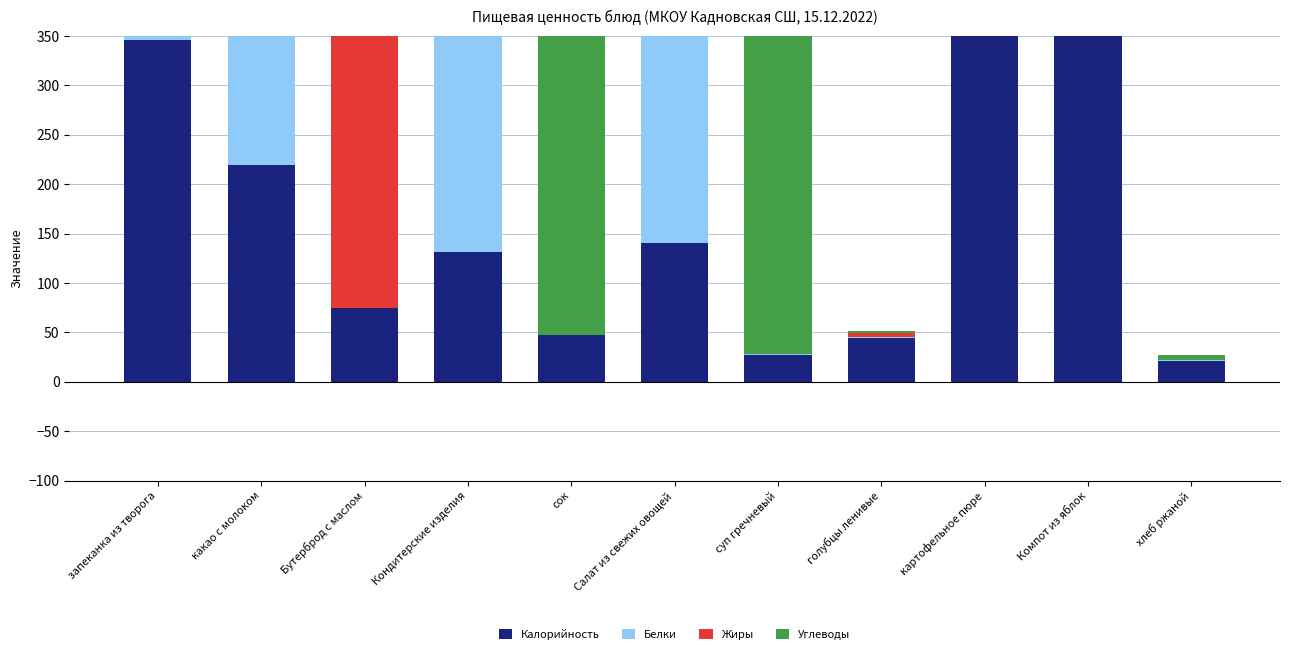

Which has a higher value, Компот из яблок or сок?

Компот из яблок